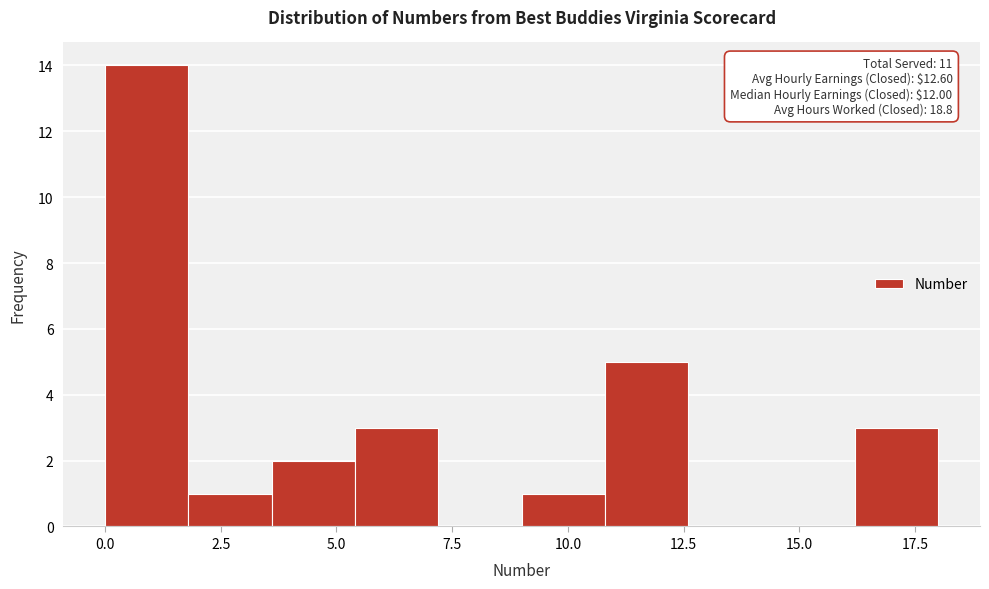

Read against the x-axis, roughly where is the centre of the tallest bar?

1.0